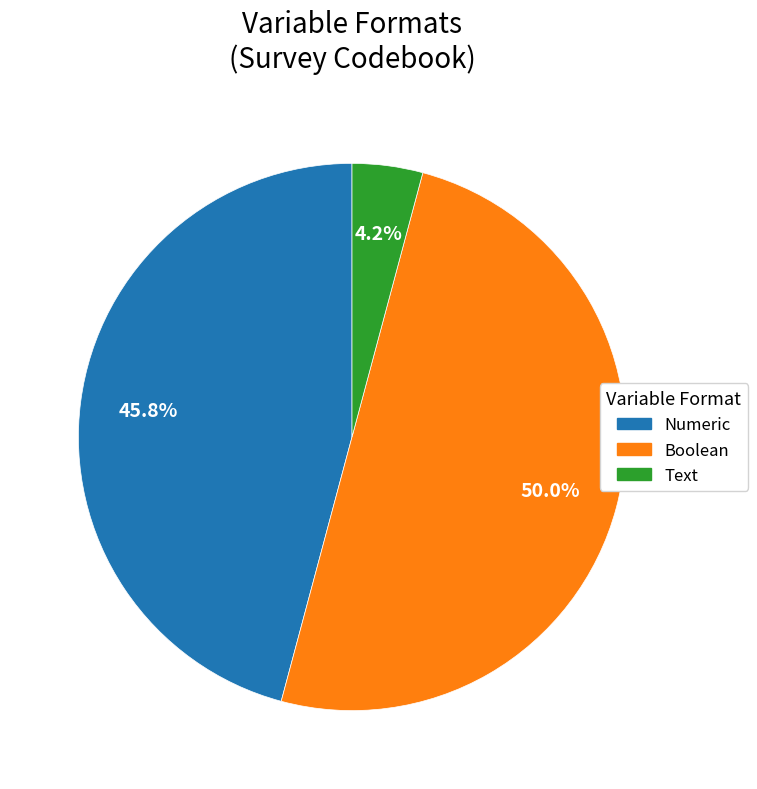

To the nearest percent, what is the combined percentage of Text and Boolean?

54%